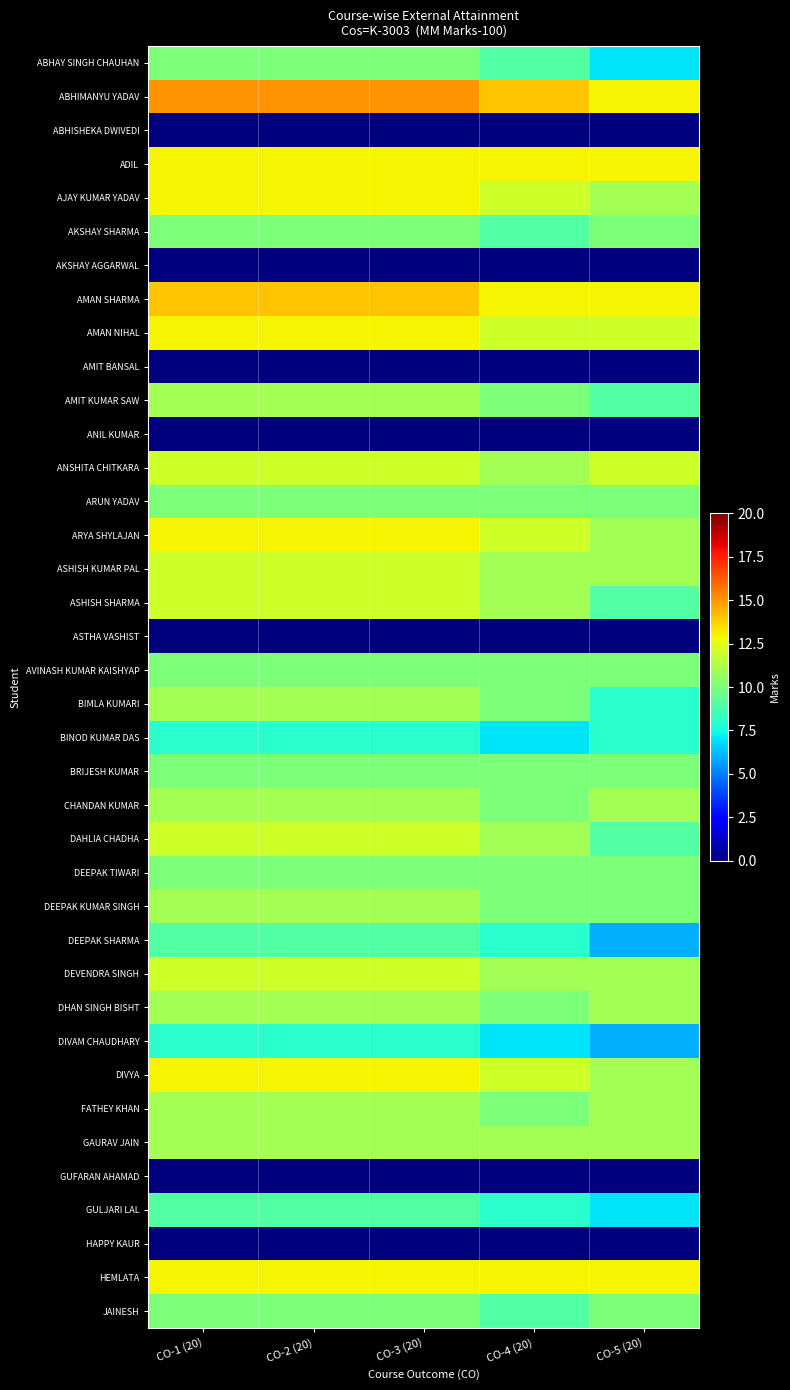

What is the total value across all series at CO-2 (20)?

348